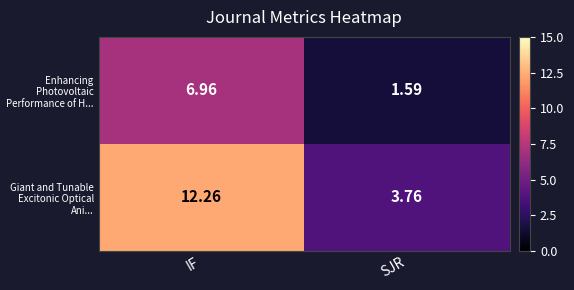

What is the total value across all series at IF?

19.2